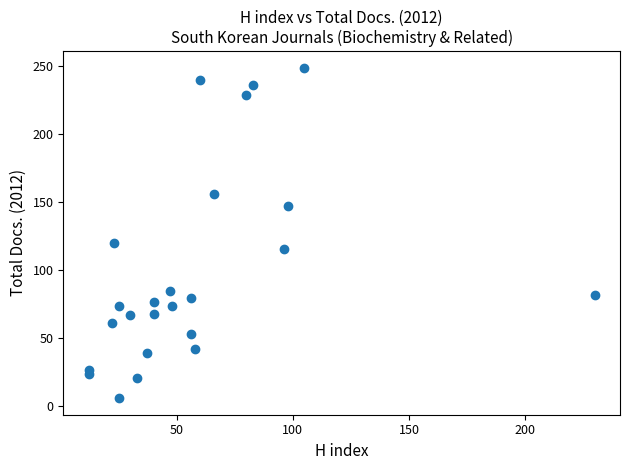

What is the range of X values (max minus min)?

218